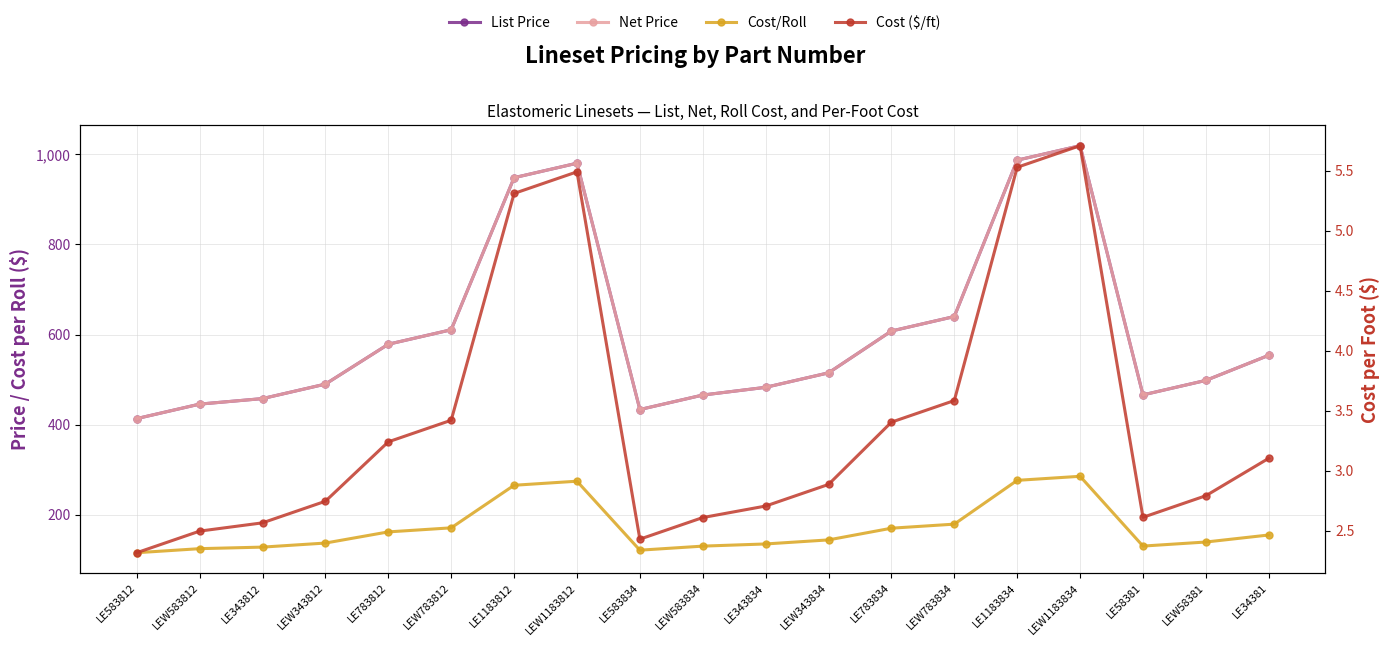

At which category does Net Price reach its first local peak?

LEW1183812